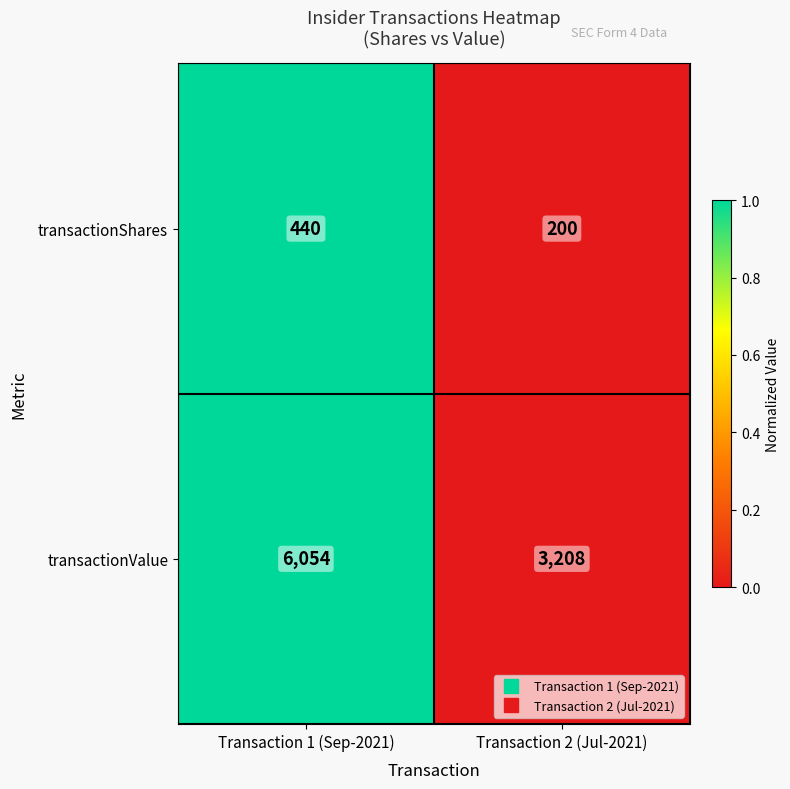

Which series has the largest total across all categories?

transactionValue